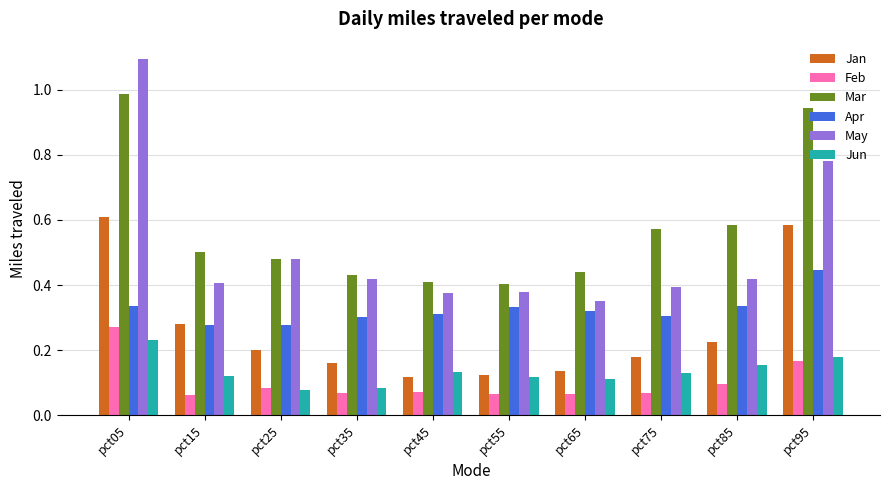

Is it true that Apr equals 0.3 at pct35?

True